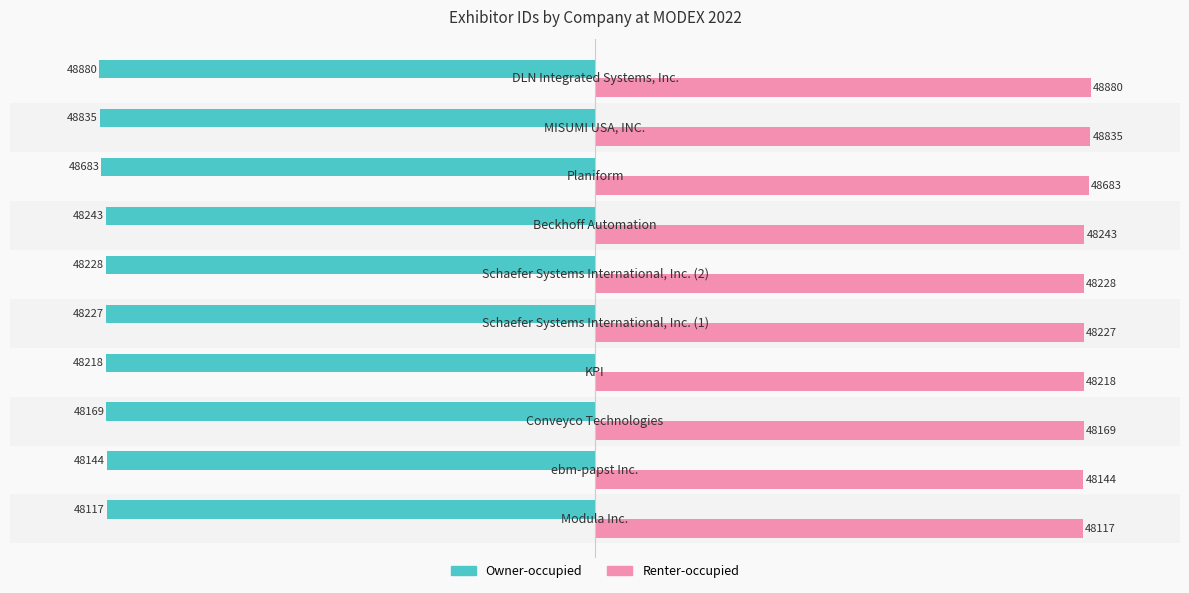

Which series has the largest total across all categories?

Renter-occupied